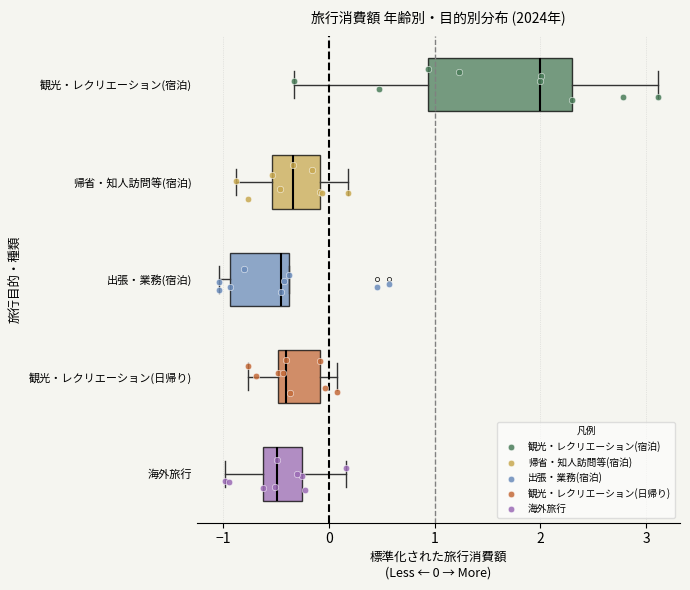

Comparing the boxes themselves (not the whiskers), which one is the widest?

観光・レクリエーション(宿泊)